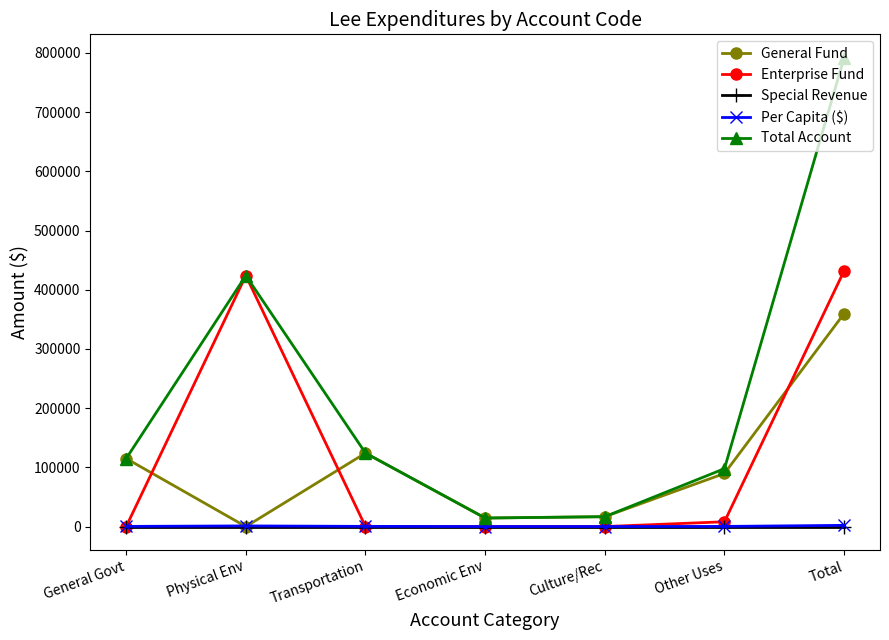

At which label is General Fund closest to 179894?

Transportation